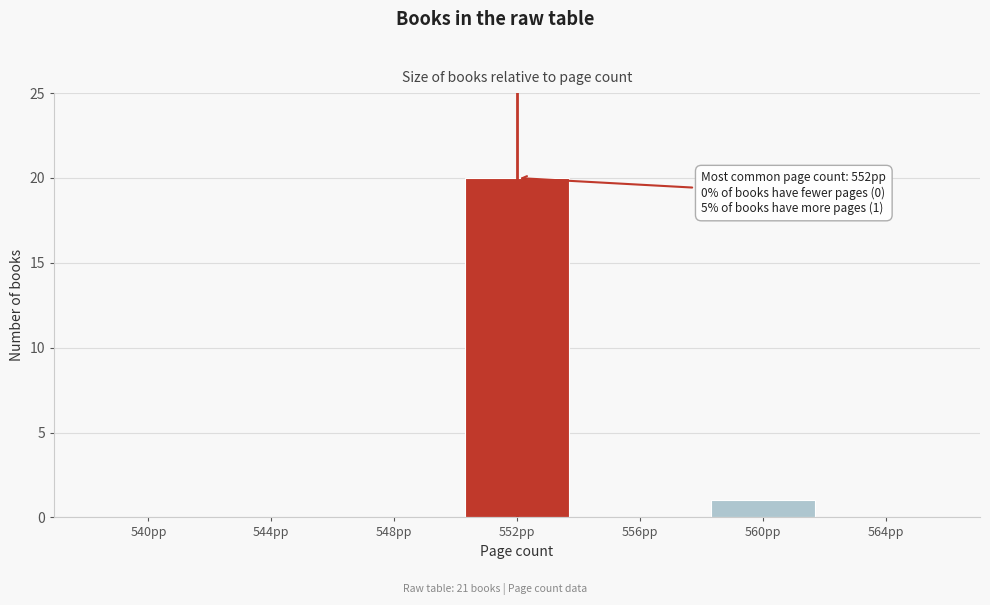

Reading left to right, what are all the values shown in this chart?

540pp=0	544pp=0	548pp=0	552pp=20	556pp=0	560pp=1	564pp=0